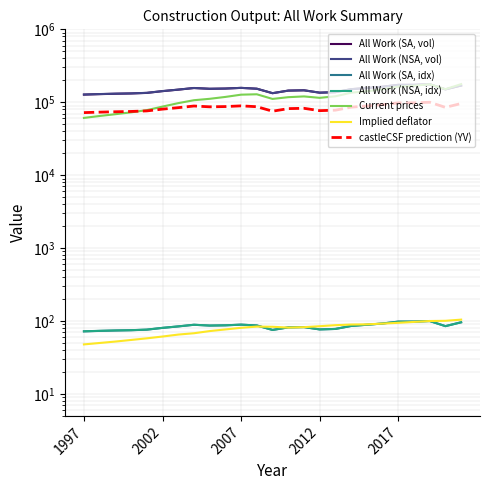

At which label is All Work (SA, idx) closest to 86?

2014